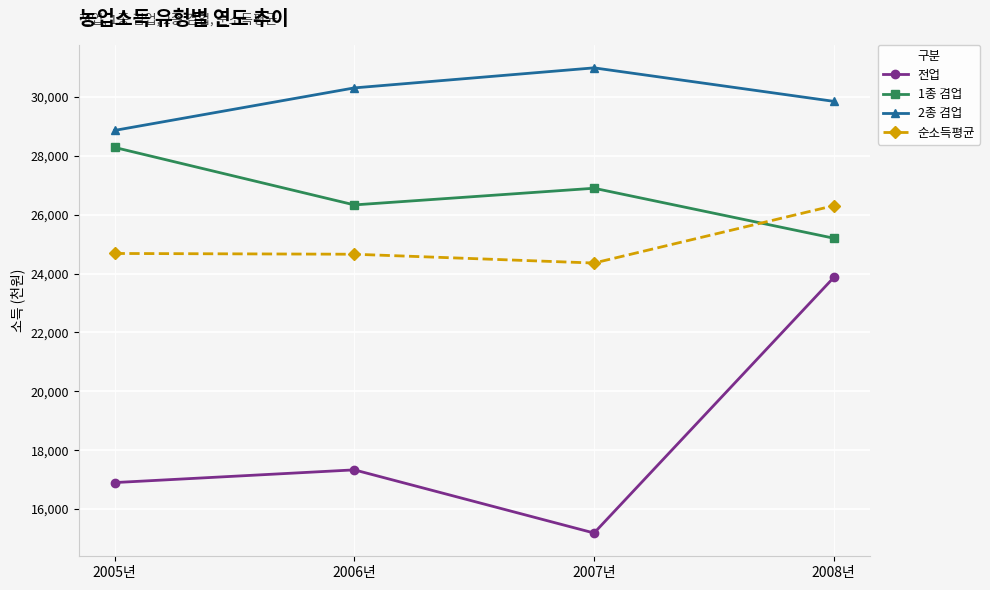

At which label does 전업 reach its minimum?

2007년